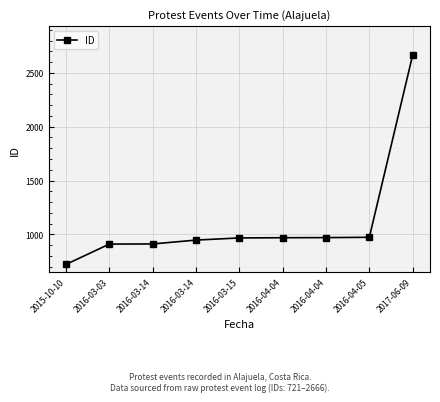

How many series are shown in this chart?

1